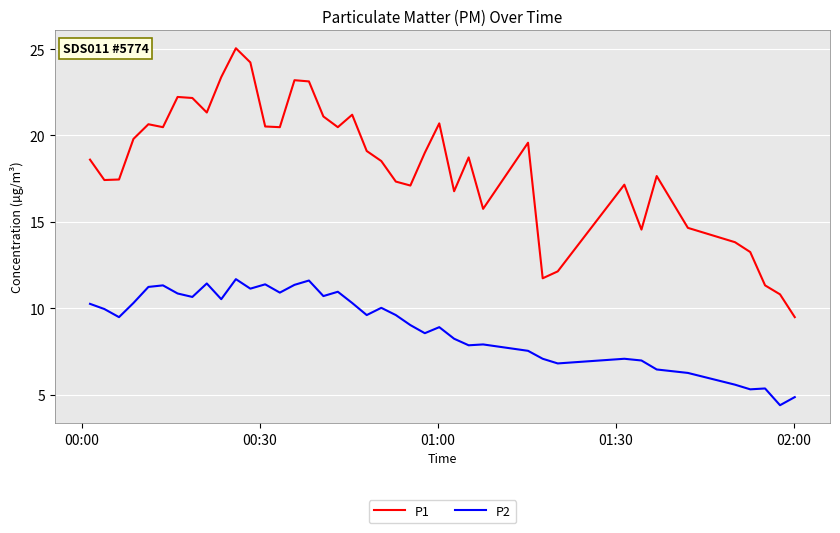

What is the maximum value for P2?

11.7